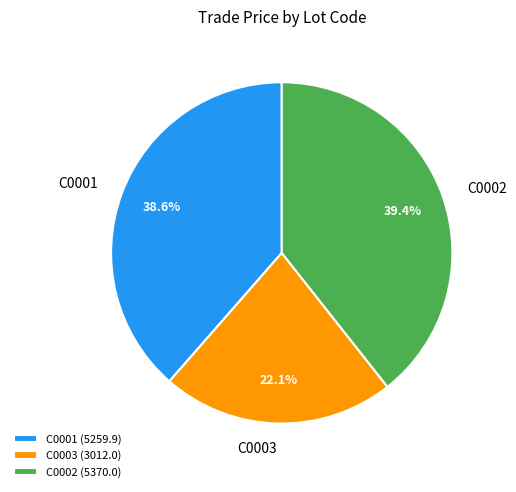

Which has a higher value, C0001 or C0002?

C0002